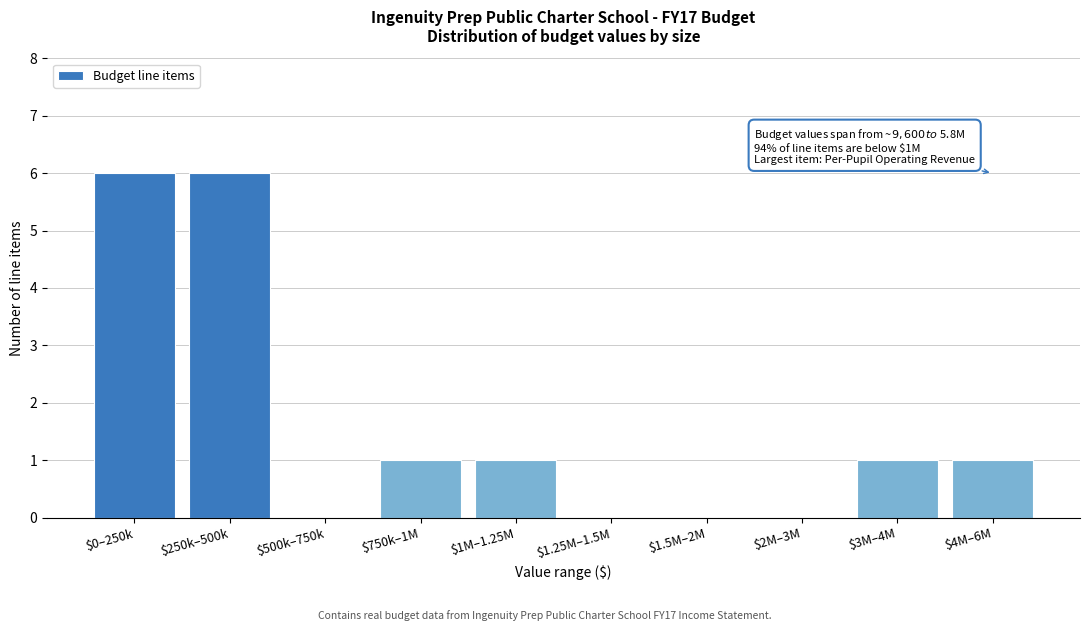

What is the greatest value displayed?

6